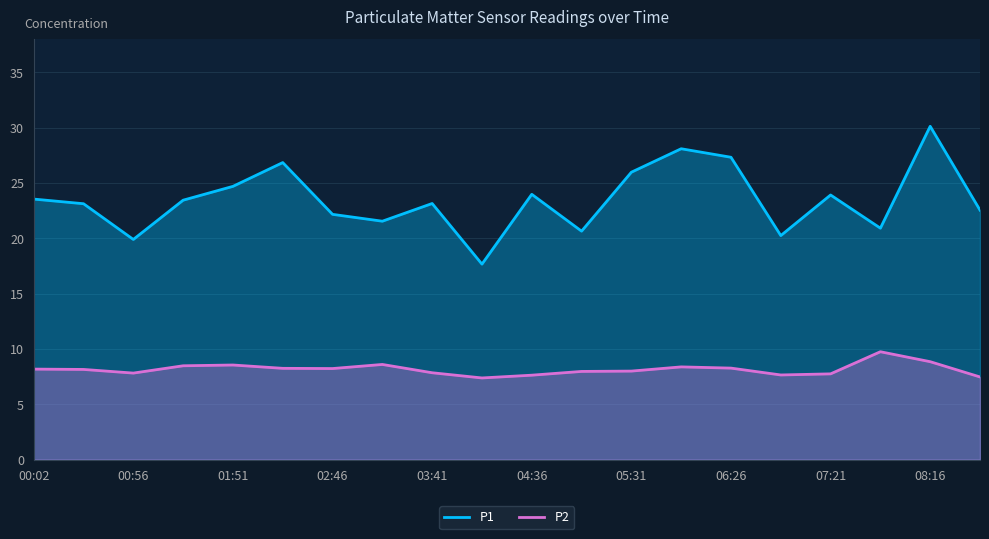

Which series has the widest spread of values?

P1